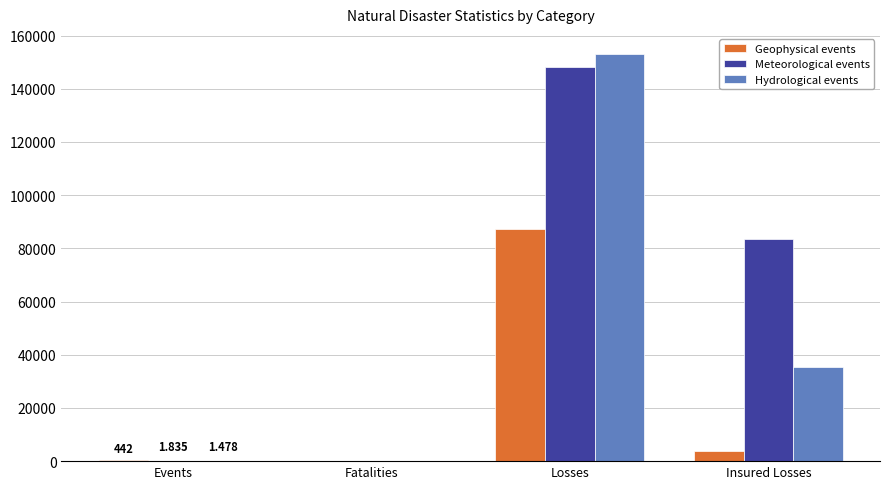

At which label is Hydrological events closest to 76489?

Insured Losses